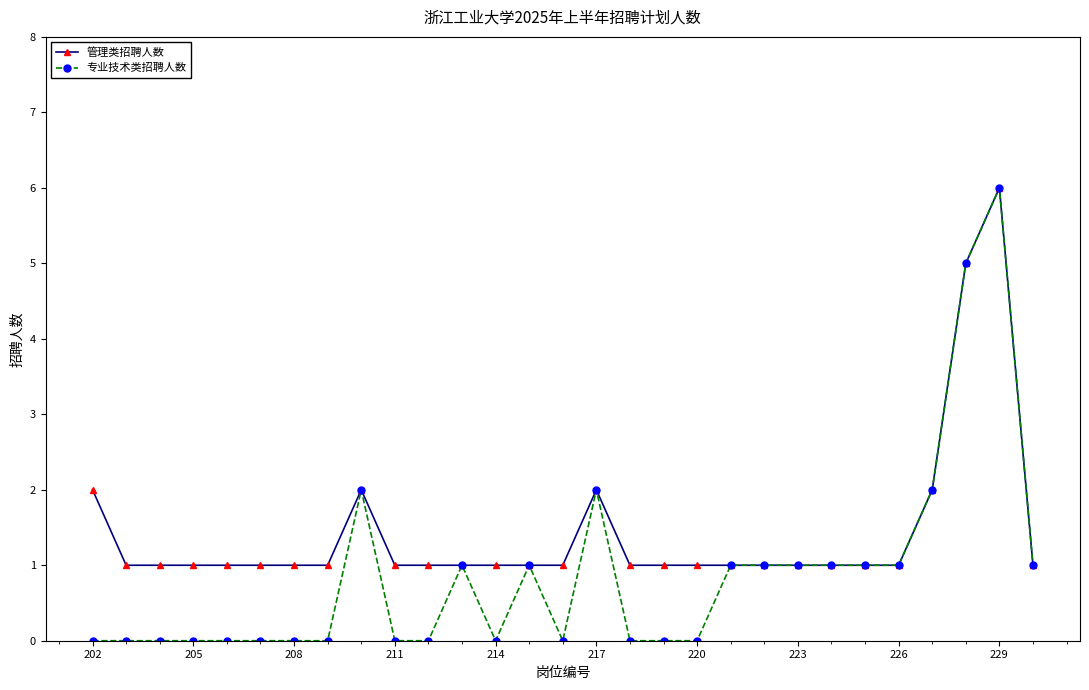

True or false: 专业技术类招聘人数 has more than 2 points higher than both neighbors.

True